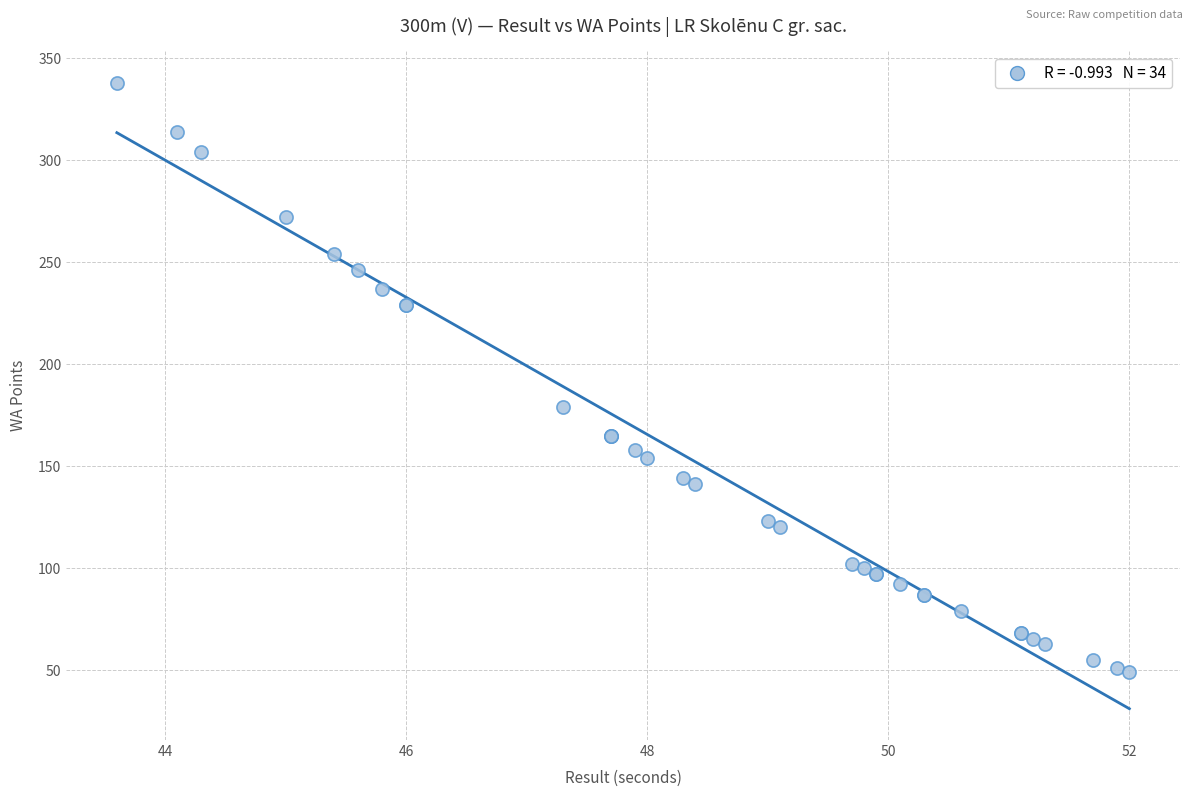

What Y value in the scatter plot is closest to 193?

179